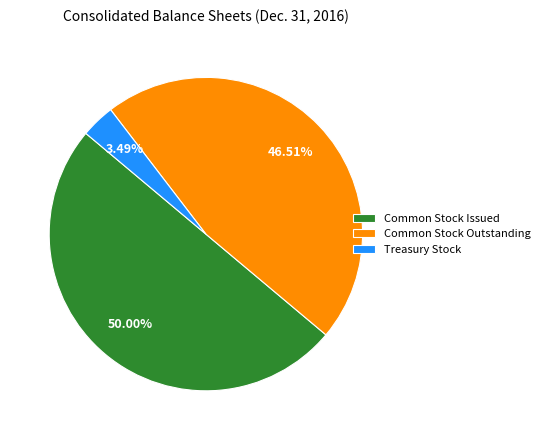

What percentage is the Common Stock Issued slice, to the nearest percent?

50%